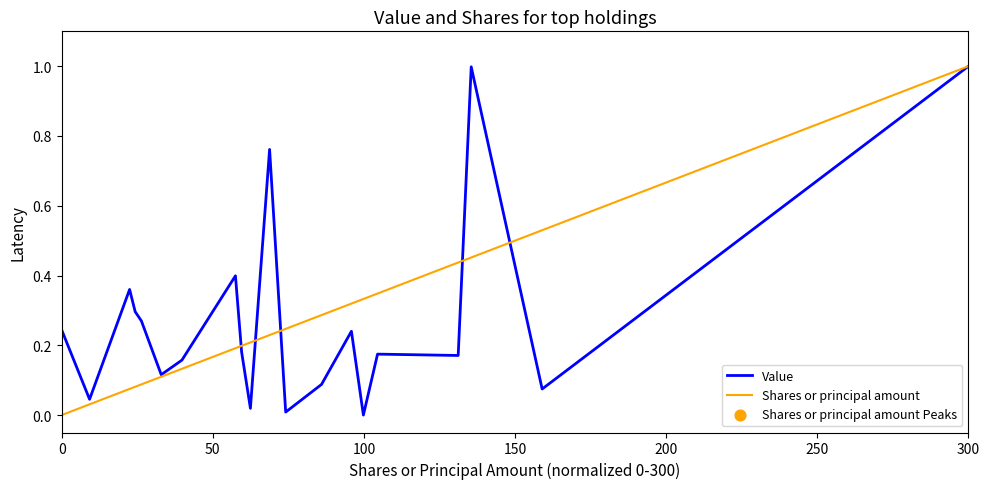

What is the greatest value displayed?

1.0